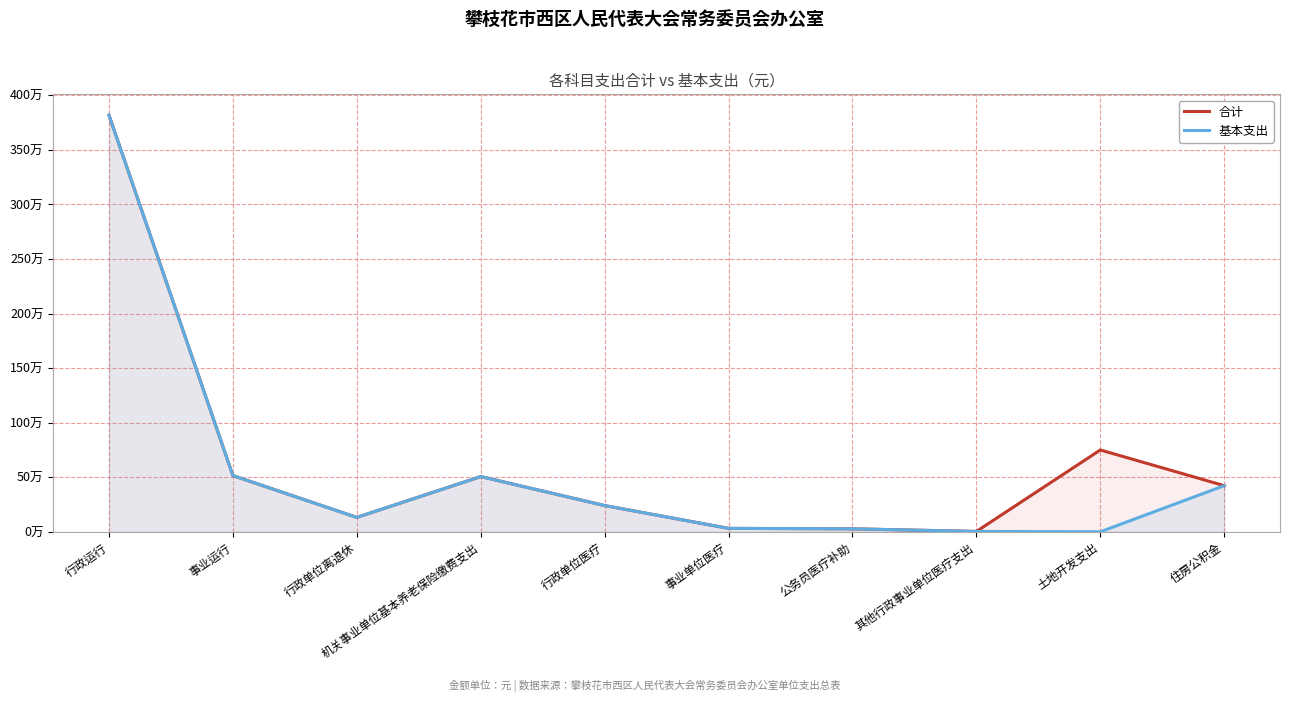

What is the average value of the 基本支出 series?

569659.8